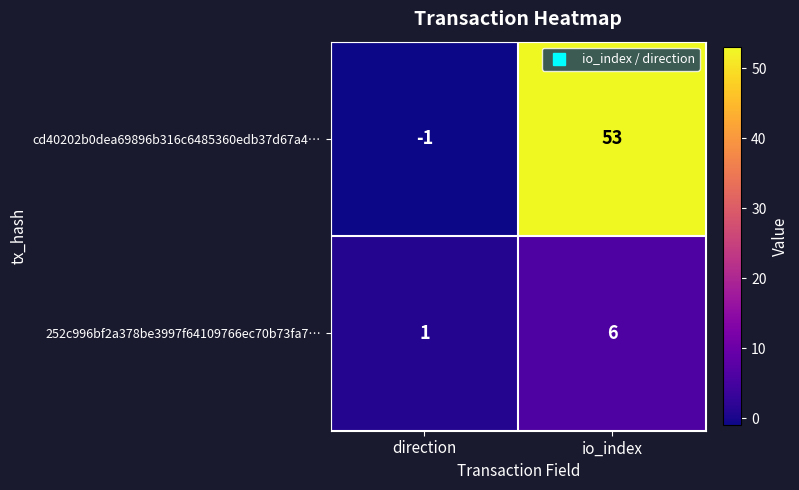

What is the difference between the highest and lowest values at io_index?

47